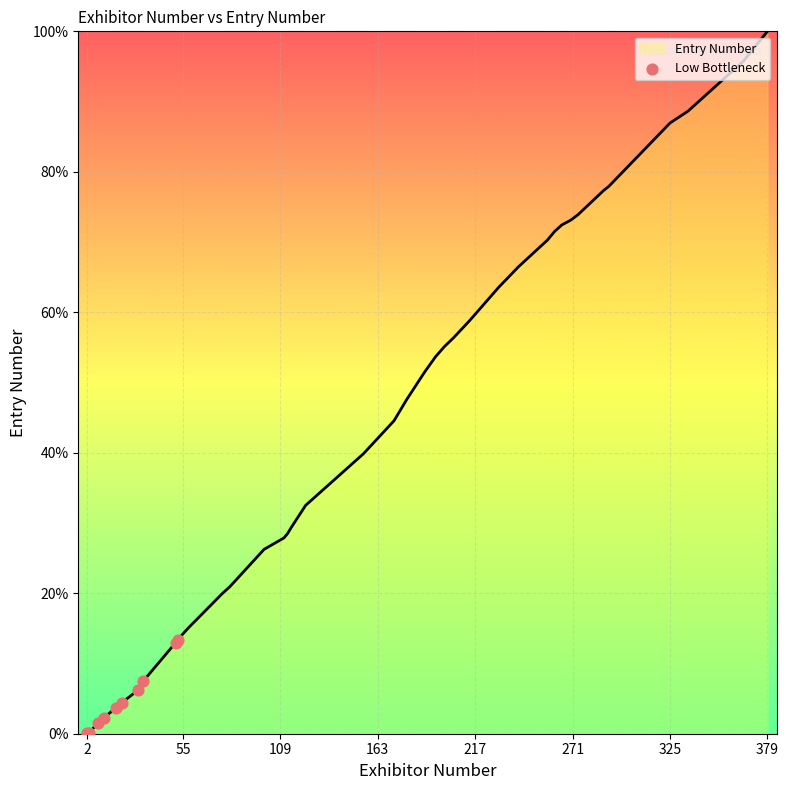

What is the maximum value shown in the chart?

100.0